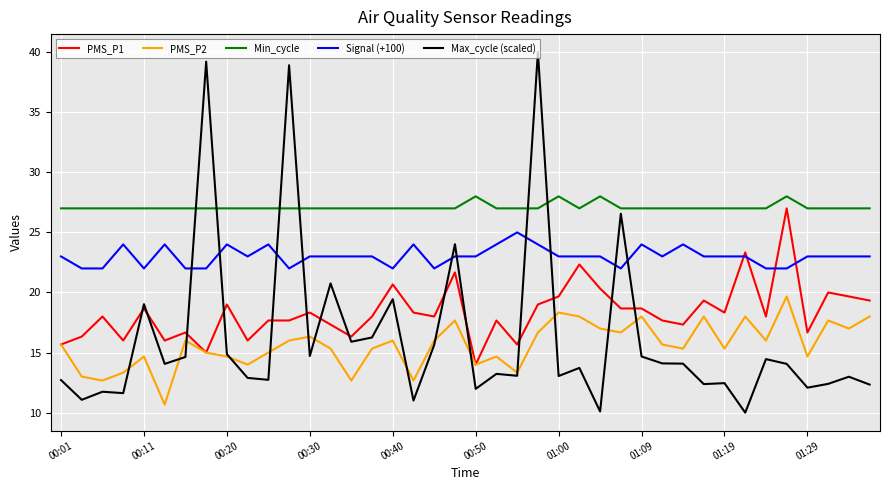

Does the chart have visible grid lines?

Yes